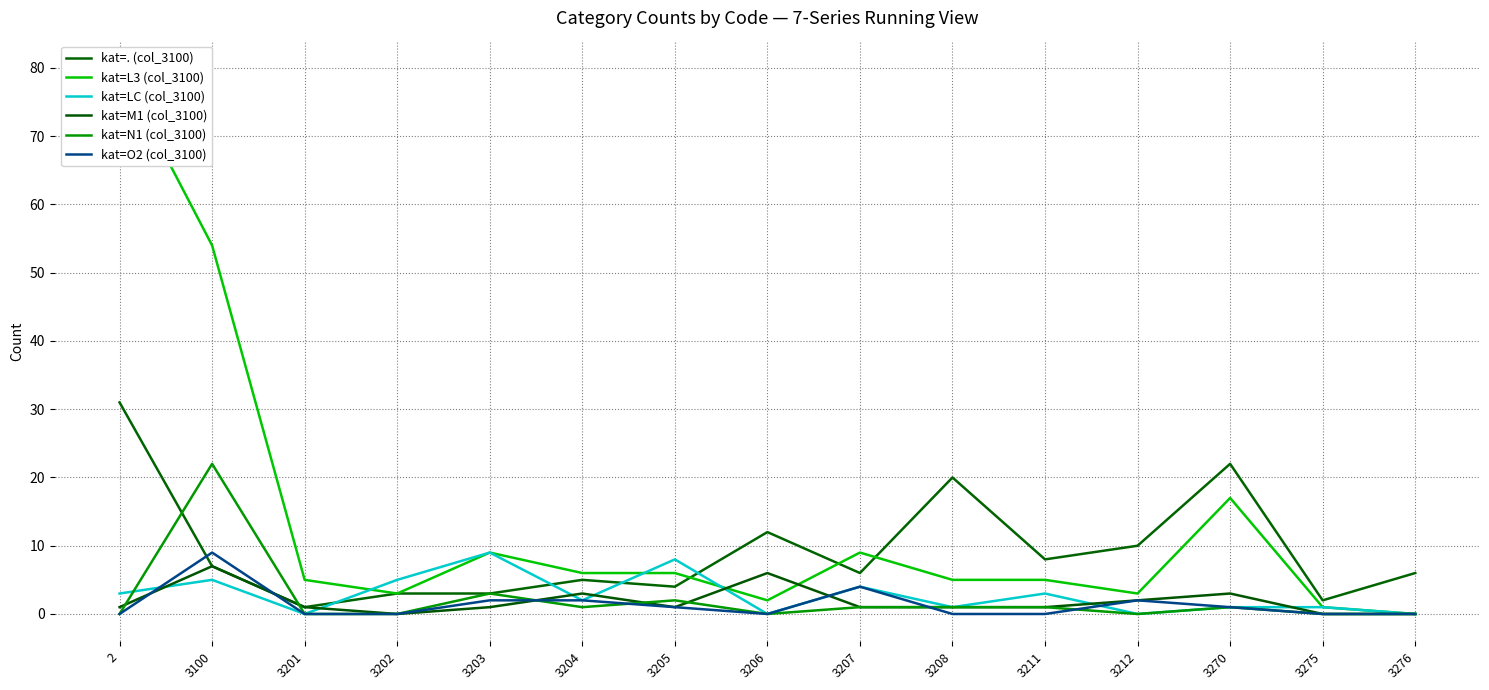

After their last crossing, which series has the higher values: kat=M1 (col_3100) or kat=L3 (col_3100)?

kat=L3 (col_3100)